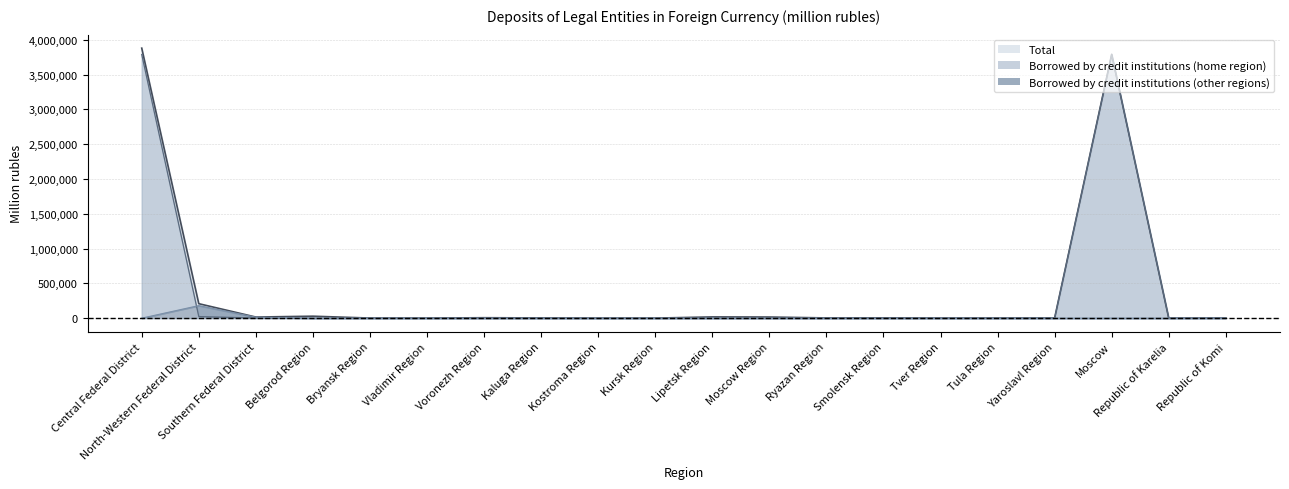

What is the average value of the Total series?

399129